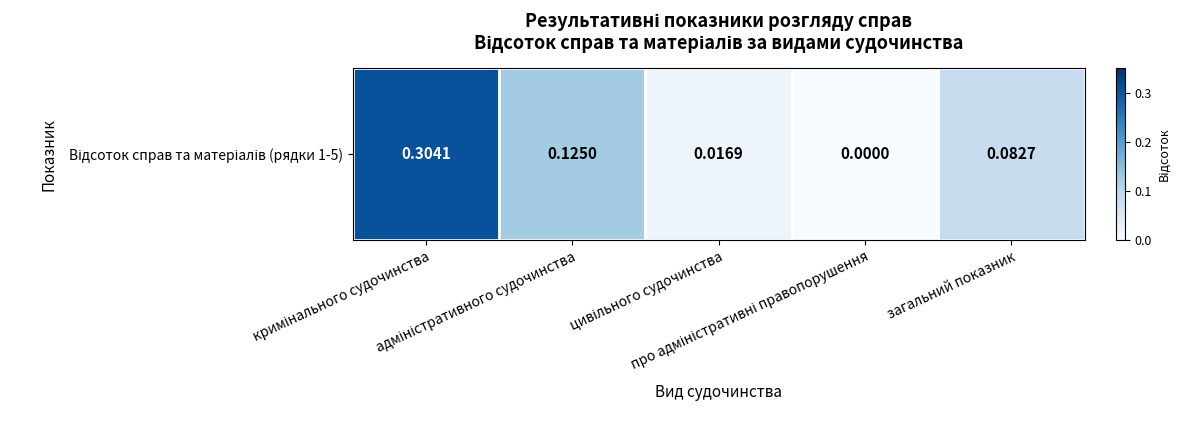

What is the maximum value shown in the chart?

0.3